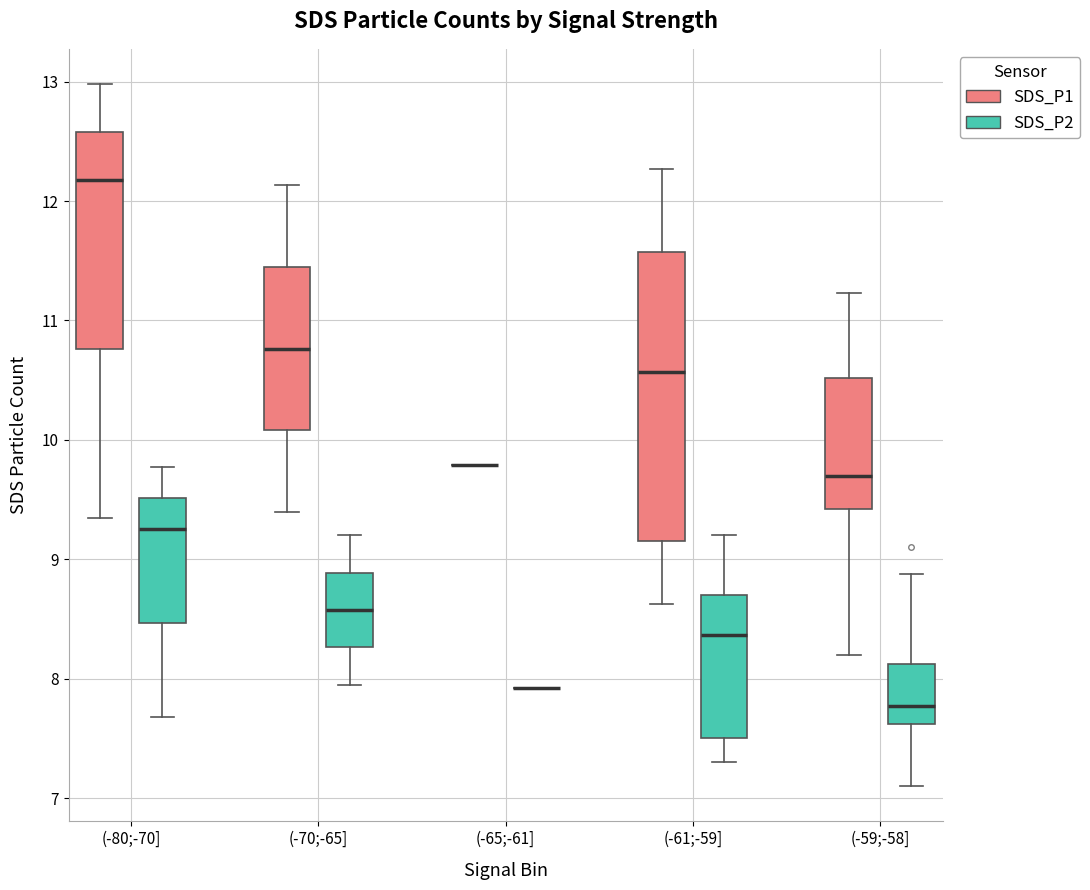

Where does the upper whisker of the box for (-61;-59] (SDS_P1) end on the y-axis? The values are not printed on the chart, so give them approximately, as read against the axis.

12.3